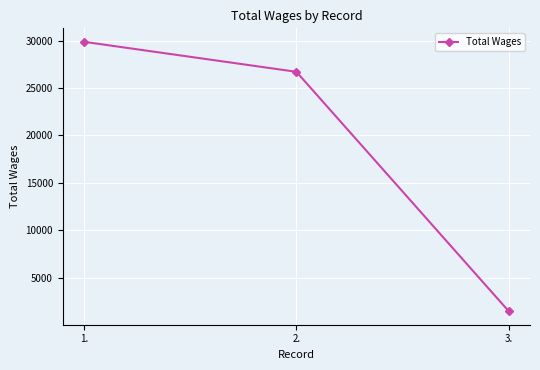

Reading left to right, what are all the values shown in this chart?

29886	26720	1454